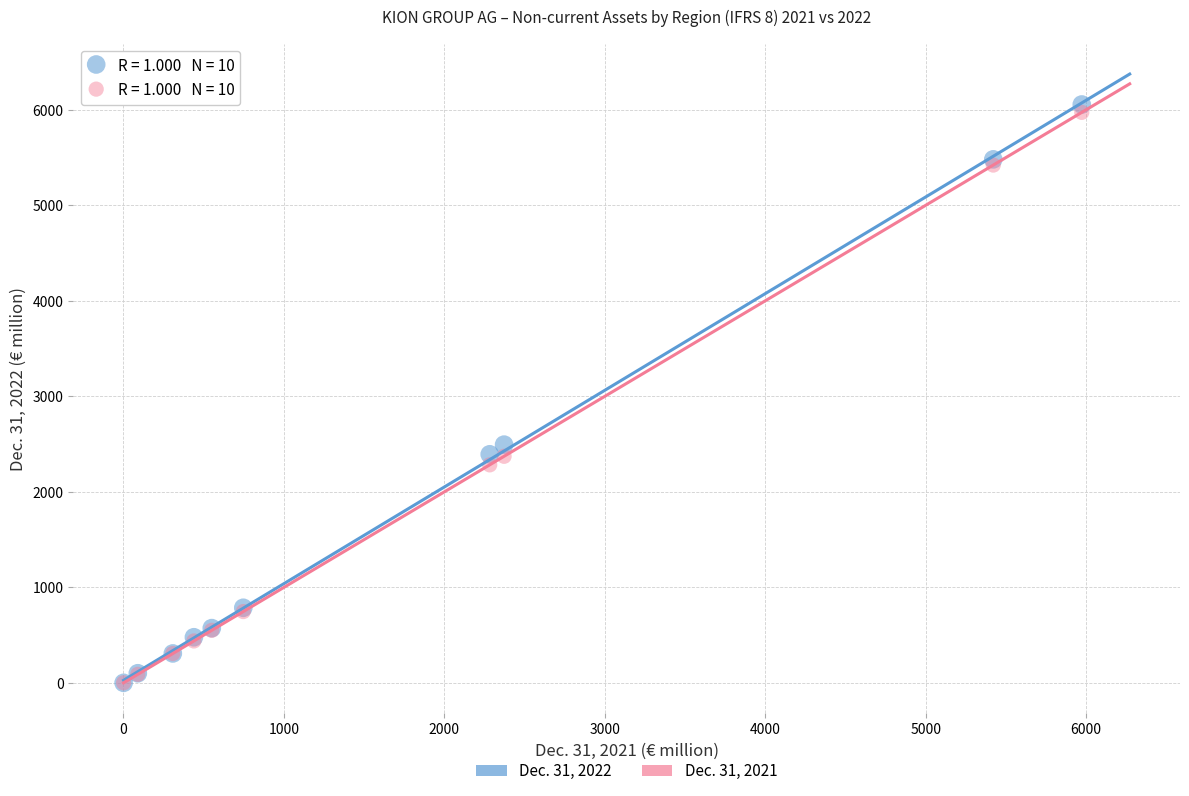

Across all series, what Y value is closest to 3028?

2494.5